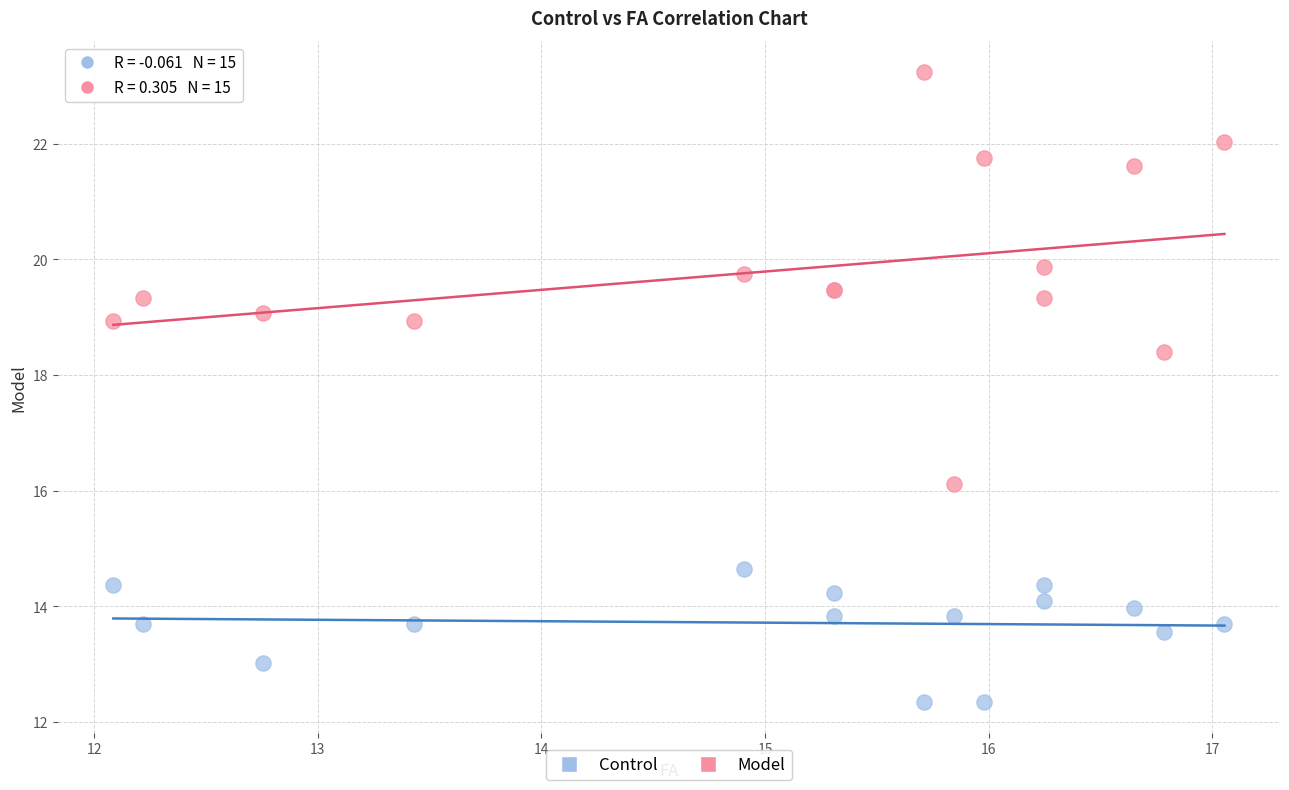

Which series contains the lowest Y value?

Control